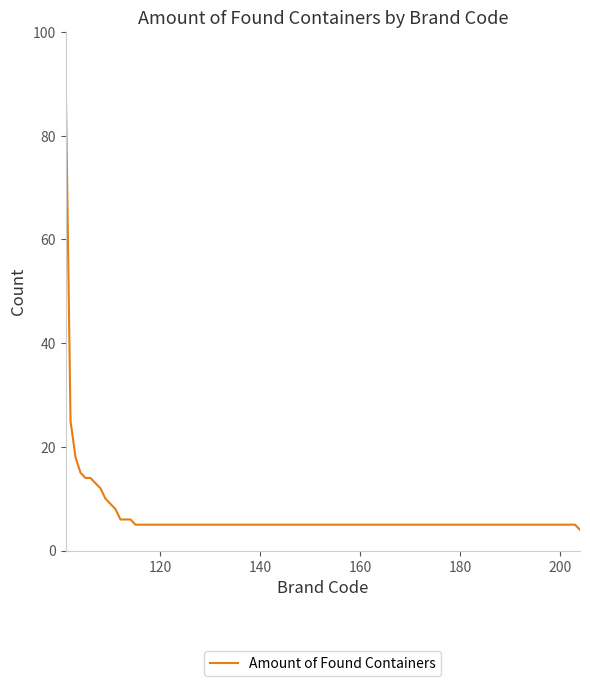

What is the difference between the maximum and minimum values?

89